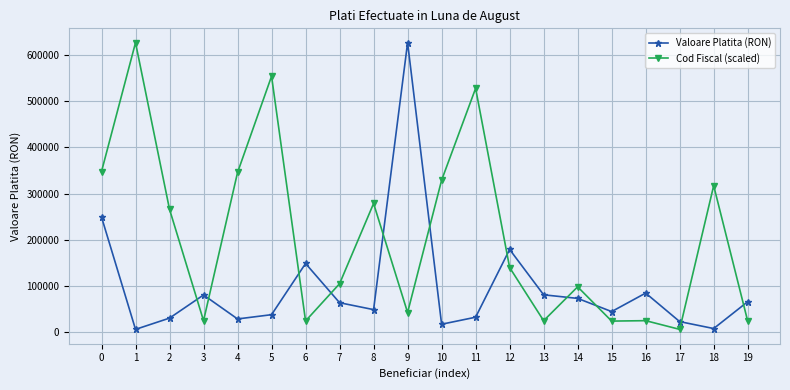

Where is the first local minimum for Cod Fiscal (scaled)?

3